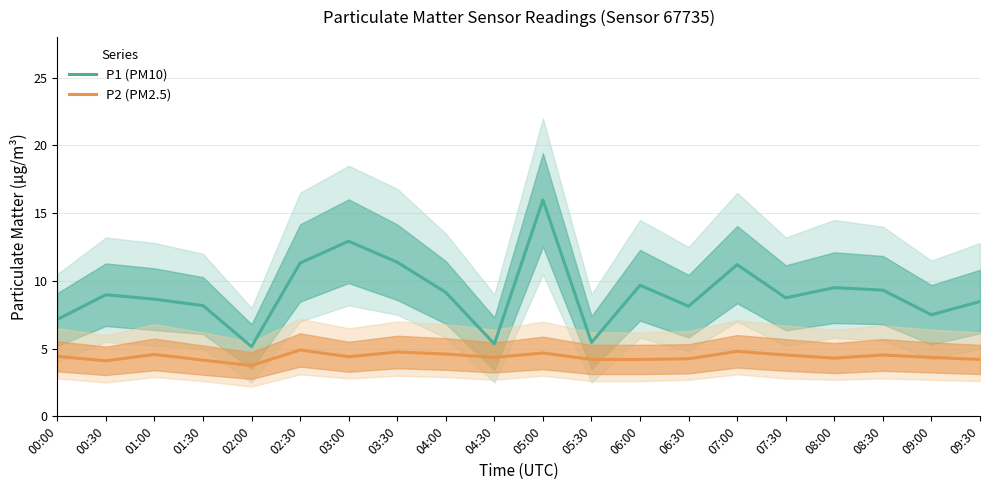

True or false: P2 (PM2.5) and P1 (PM10) cross at least once.

False